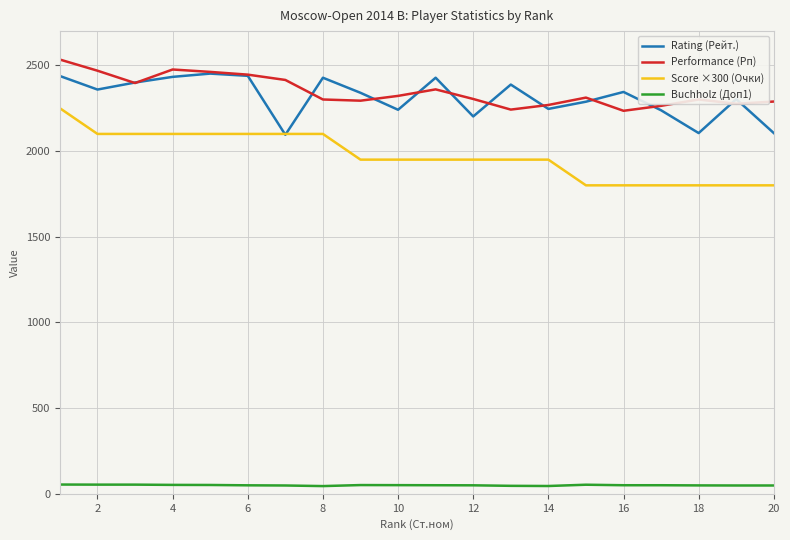

What is the maximum value for Rating (Рейт.)?

2452.0